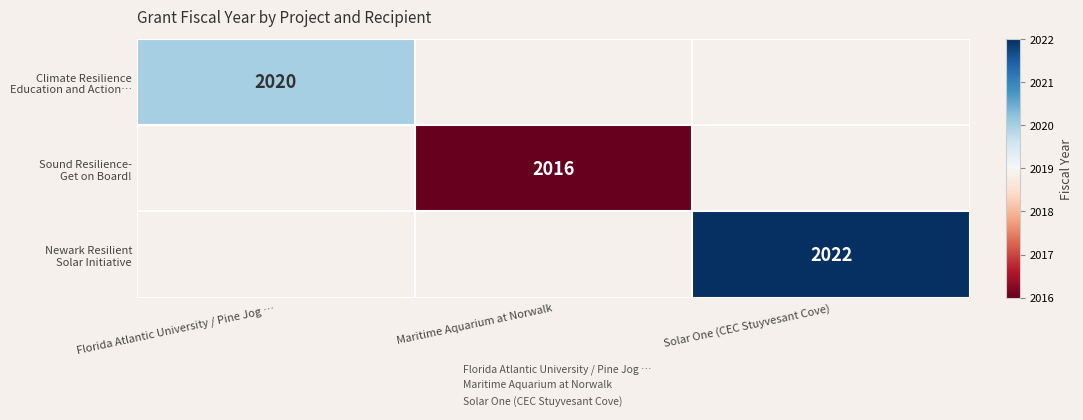

At how many categories does at least one series exceed 2019?

2